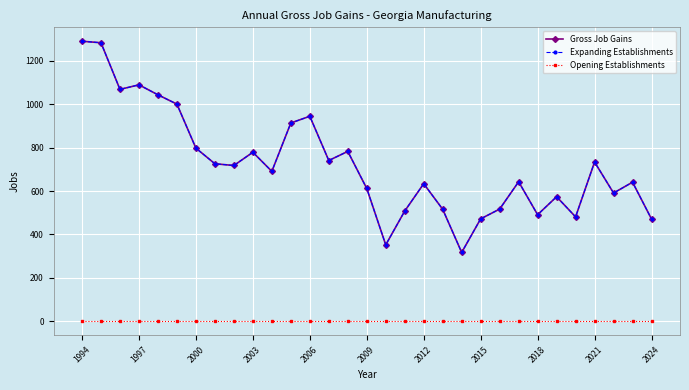

Is this an area chart (filled region under the line)?

No